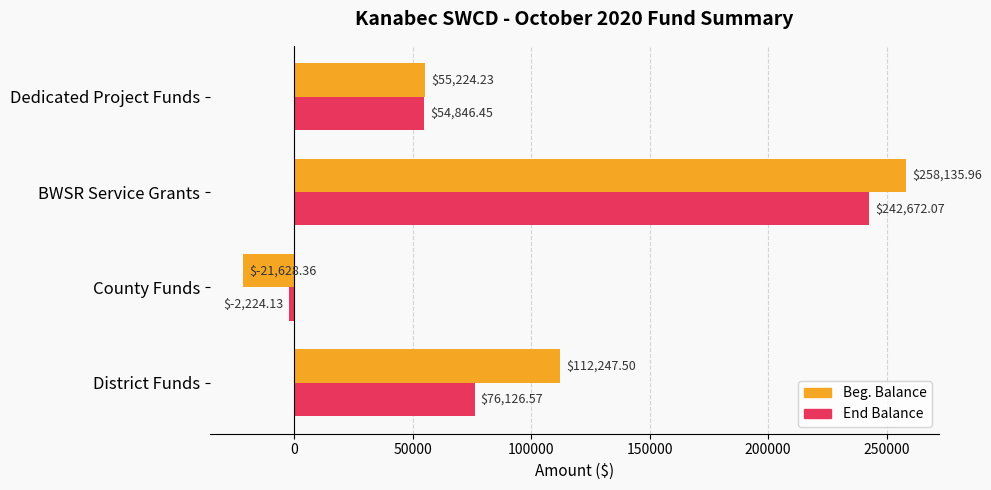

What is the total value across all series at BWSR Service Grants?

500808.0